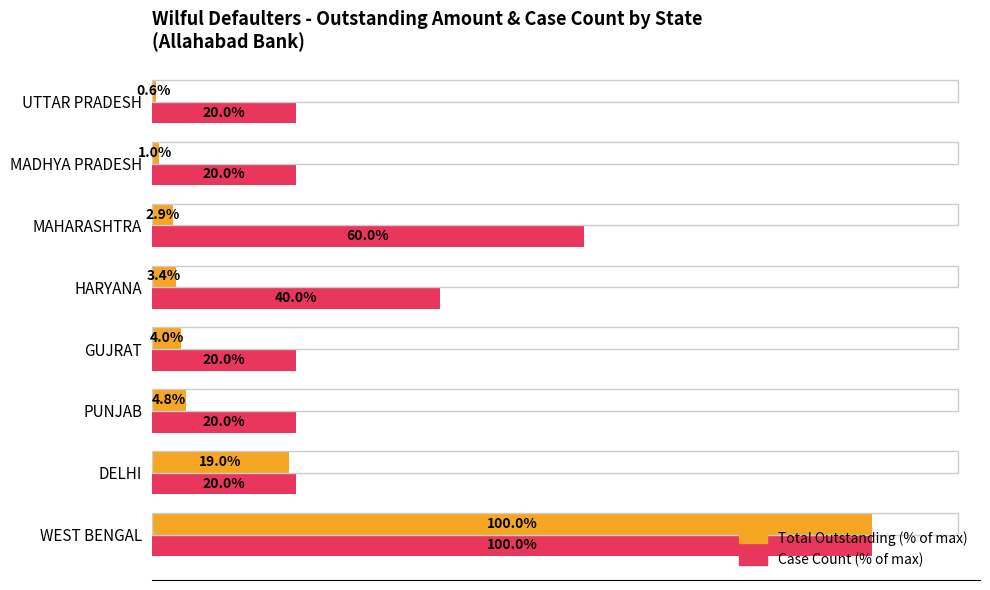

At which label is Total Outstanding (% of max) closest to 50?

DELHI